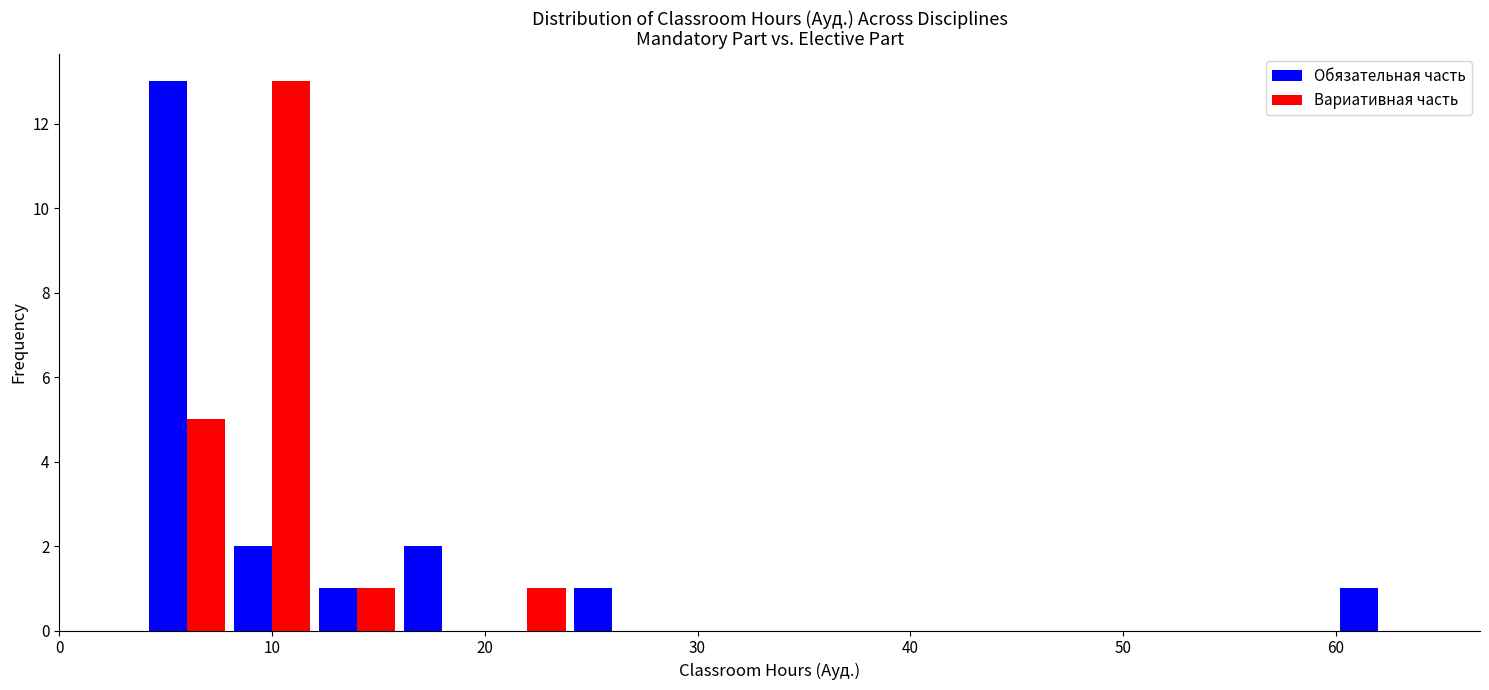

Reading left to right, list every range on the x-axis with the height of the bar of each series over it. The values are not printed on the chart, so give them approximately, as read against the axis.

4 to 8: Обязательная часть=13	Вариативная часть=5
8 to 12: Обязательная часть=2	Вариативная часть=13
12 to 16: Обязательная часть=1	Вариативная часть=1
16 to 20: Обязательная часть=2	Вариативная часть=0
20 to 24: Обязательная часть=0	Вариативная часть=1
24 to 28: Обязательная часть=1	Вариативная часть=0
28 to 32: Обязательная часть=0	Вариативная часть=0
32 to 36: Обязательная часть=0	Вариативная часть=0
36 to 40: Обязательная часть=0	Вариативная часть=0
40 to 44: Обязательная часть=0	Вариативная часть=0
44 to 48: Обязательная часть=0	Вариативная часть=0
48 to 52: Обязательная часть=0	Вариативная часть=0
52 to 56: Обязательная часть=0	Вариативная часть=0
56 to 60: Обязательная часть=0	Вариативная часть=0
60 to 64: Обязательная часть=1	Вариативная часть=0